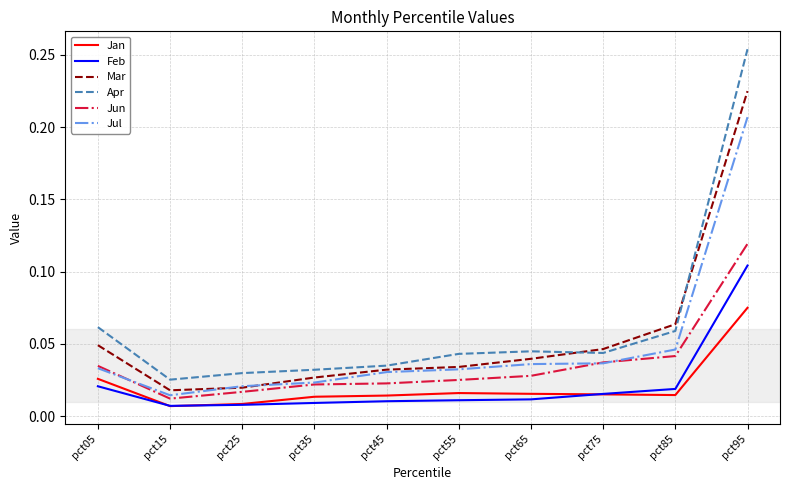

Which category has the lowest value in the Jul series?

pct15